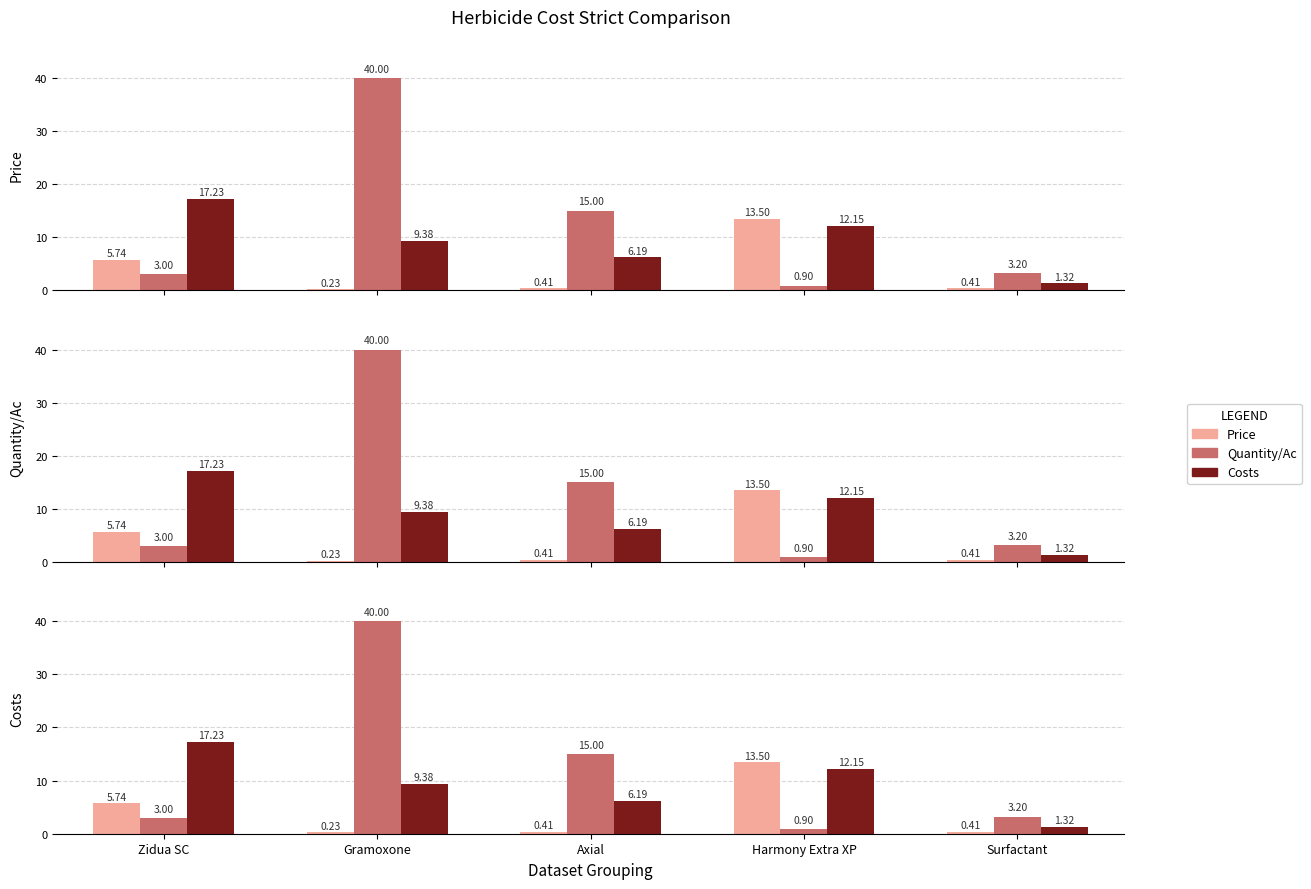

How many data points in Costs are above 9?

3